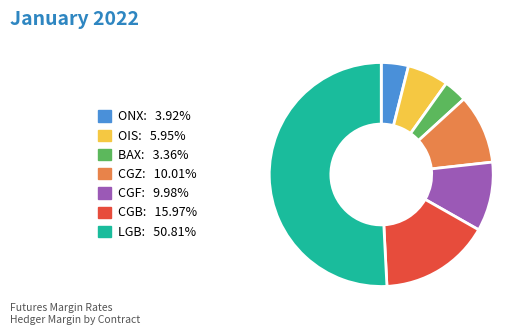

Between CGF and ONX, which is larger?

CGF